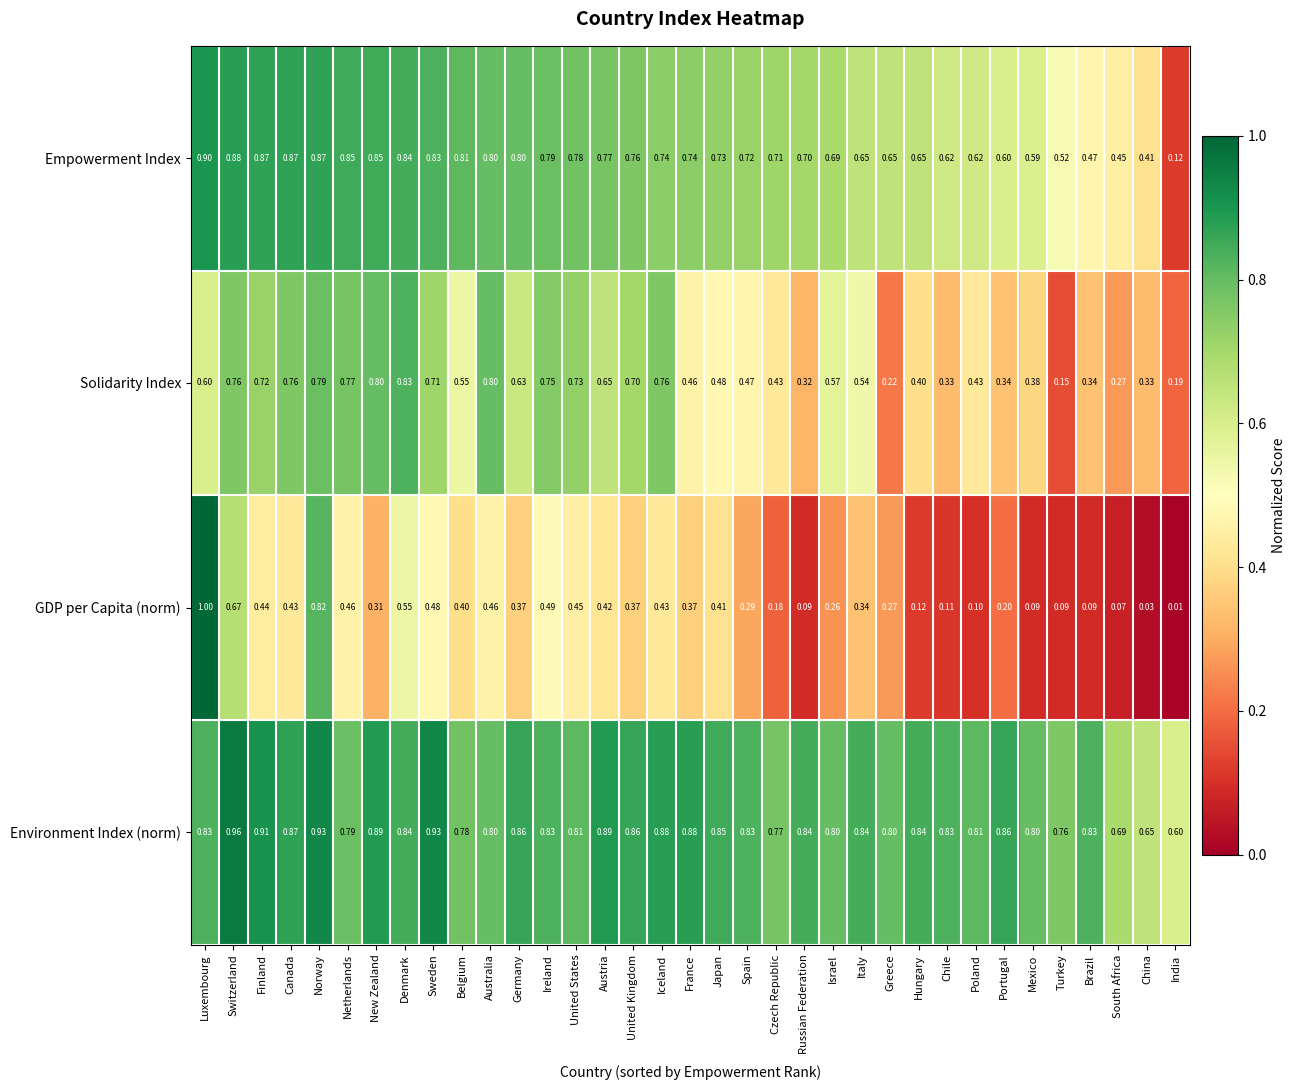

List the series in order of their overall mean, lowest first.

GDP per Capita (norm), Solidarity Index, Empowerment Index, Environment Index (norm)